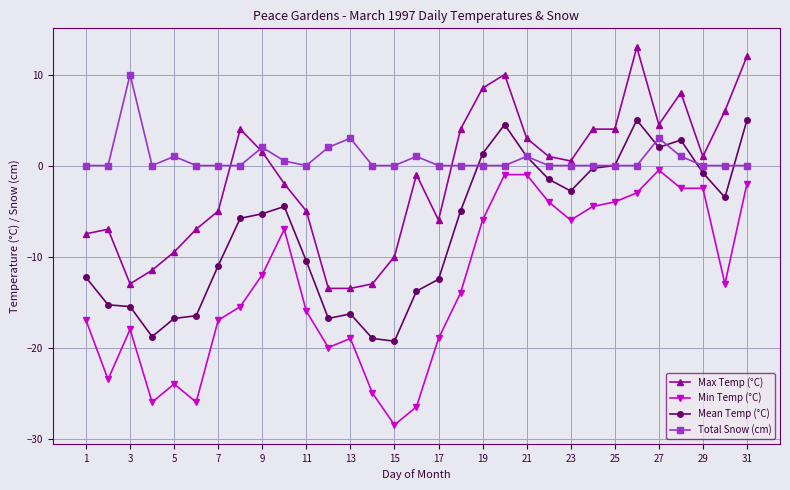

What is the value of the Min Temp (°C) point at the 30th from the left?

-13.0